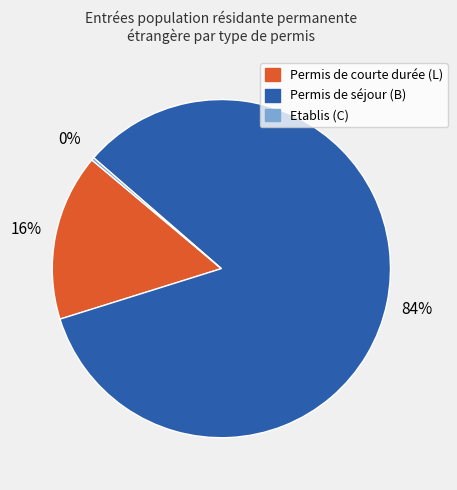

To the nearest percent, what is the average slice percentage?

33%